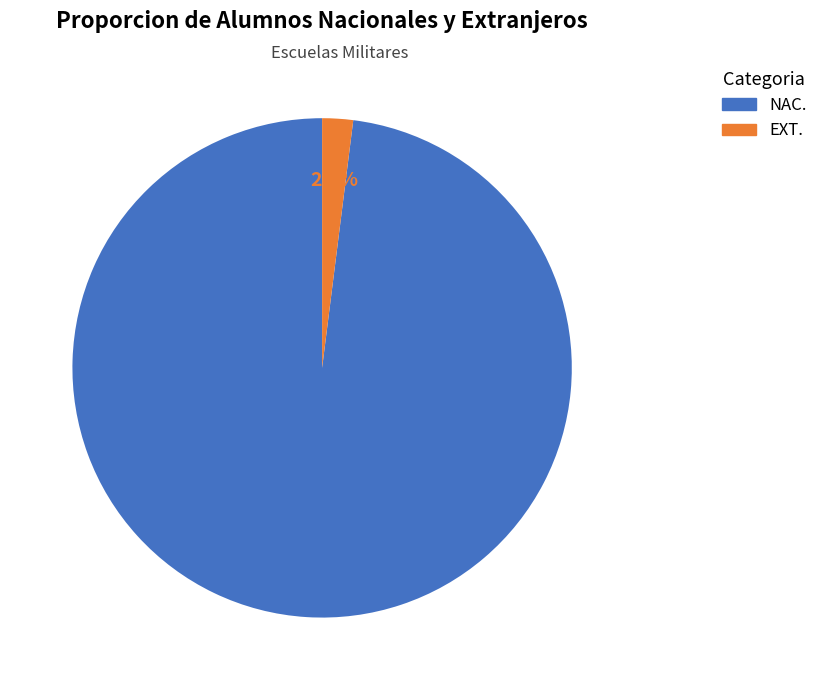

Rank the categories by value from lowest to highest.

EXT., NAC.